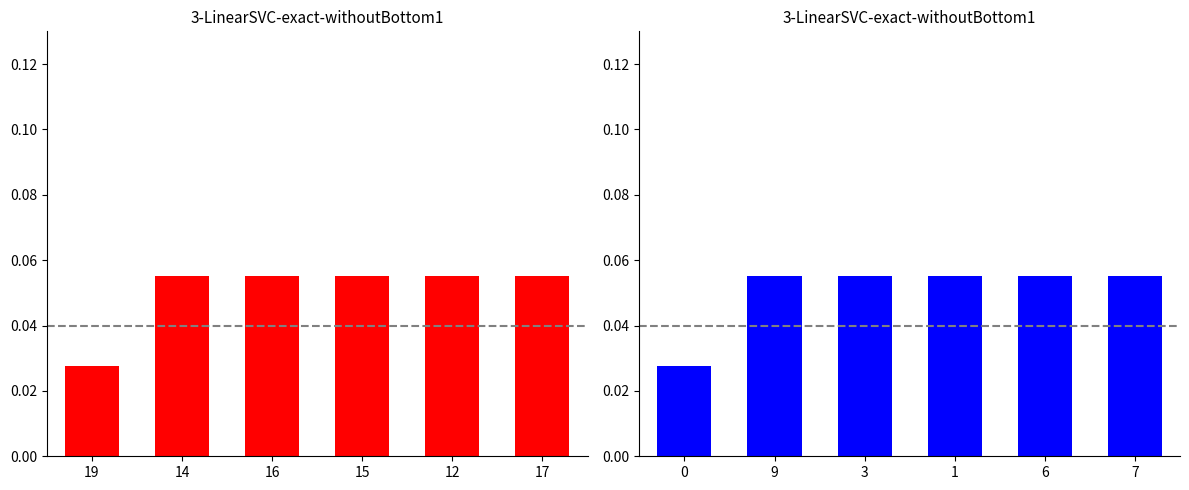

Which label corresponds to the smallest value in the chart?

19